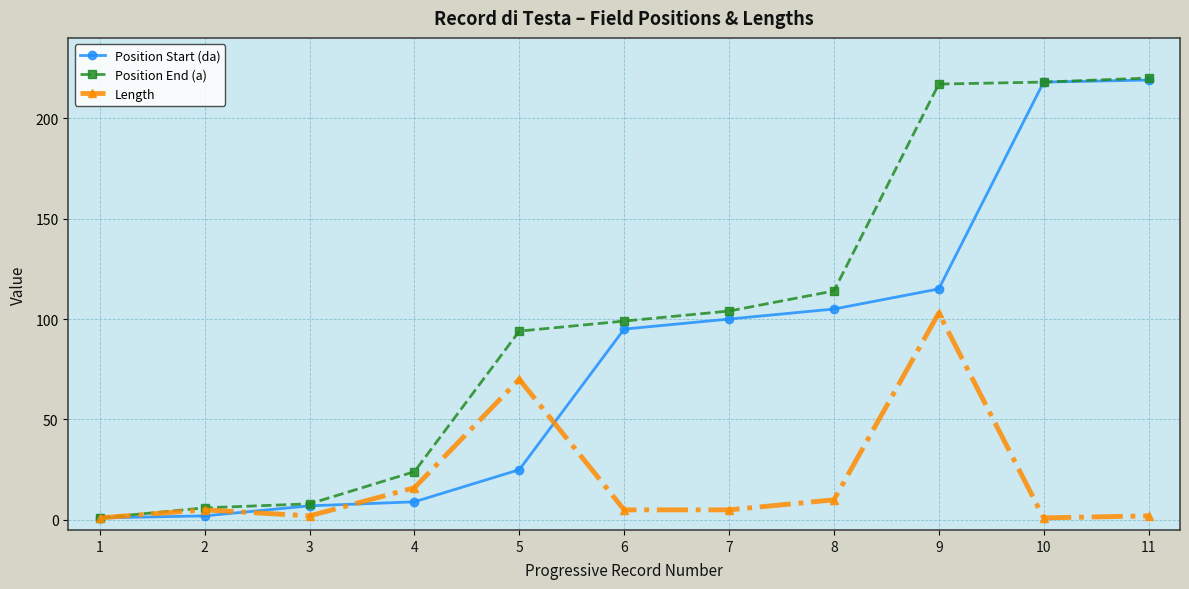

Reading left to right, list all the values displayed in this chart.

Position Start (da): 1	2	7	9	25	95	100	105	115	218	219
Position End (a): 1	6	8	24	94	99	104	114	217	218	220
Length: 1	5	2	16	70	5	5	10	103	1	2